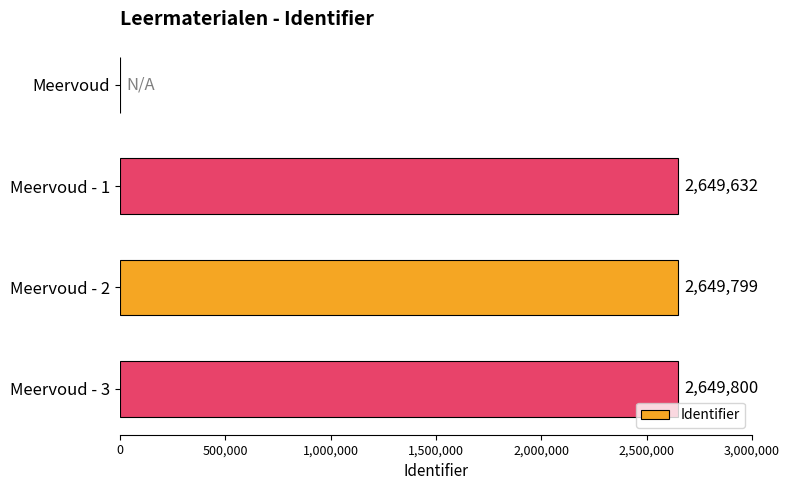

What is the change in value from Meervoud to Meervoud - 3?

+2649800